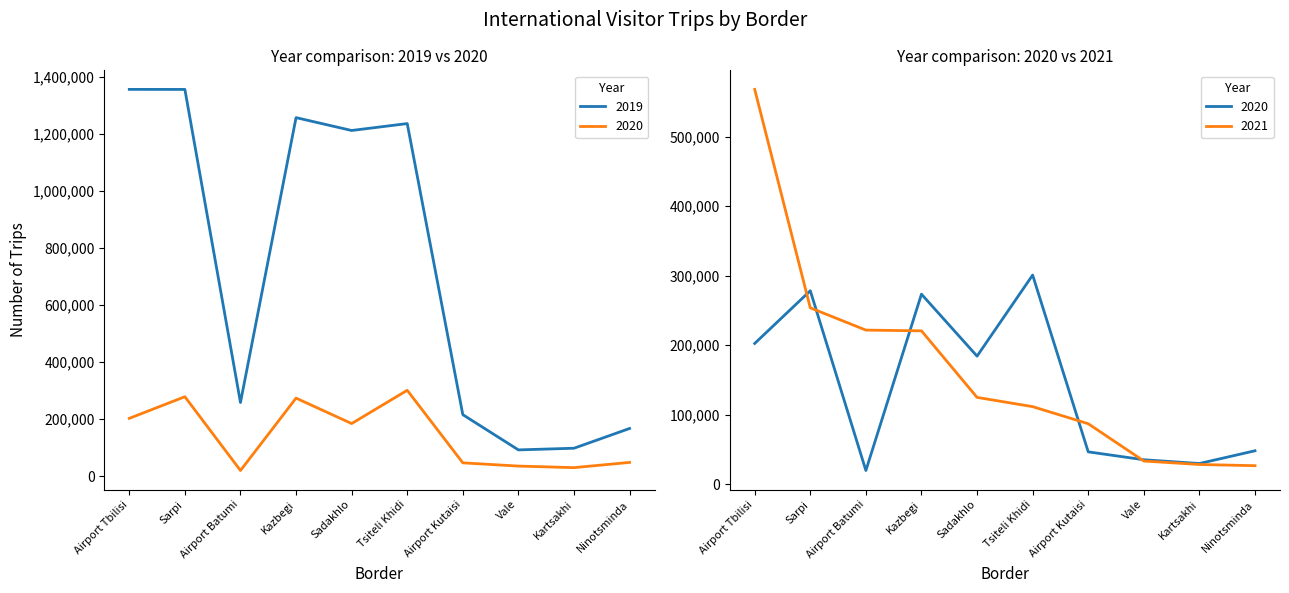

At how many categories does at least one series exceed 345112?

5